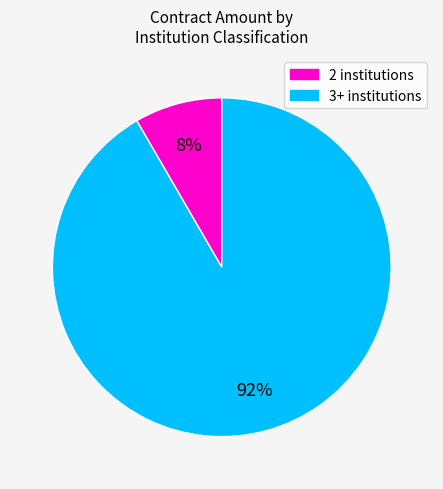

Count the number of slices in the pie.

2